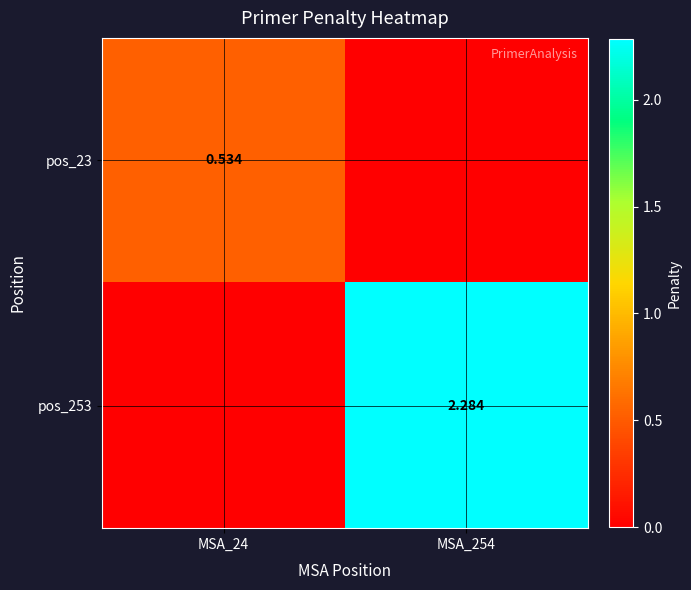

At how many categories does at least one series exceed 1?

1